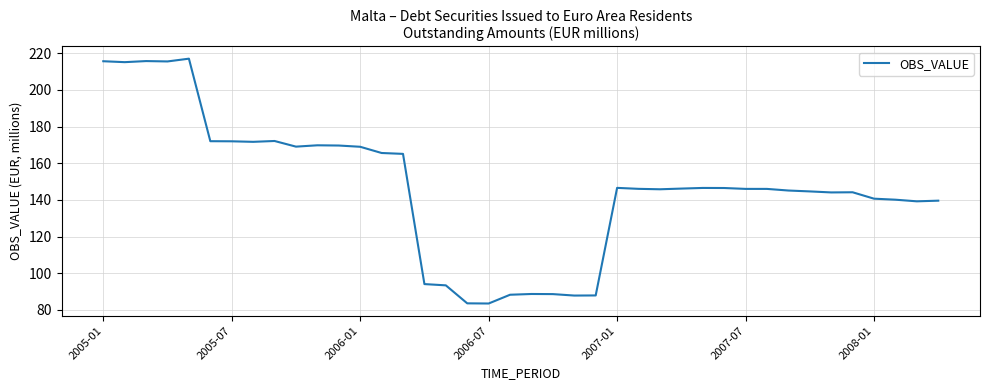

Does the chart display data point markers on the line(s)?

No